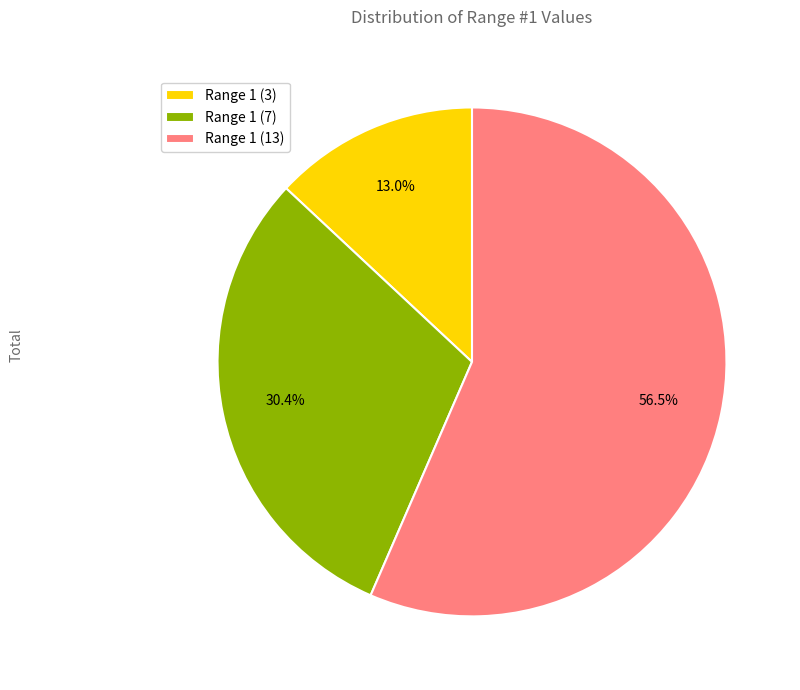

What percentage is the Range 1 (3) slice, to the nearest percent?

13%